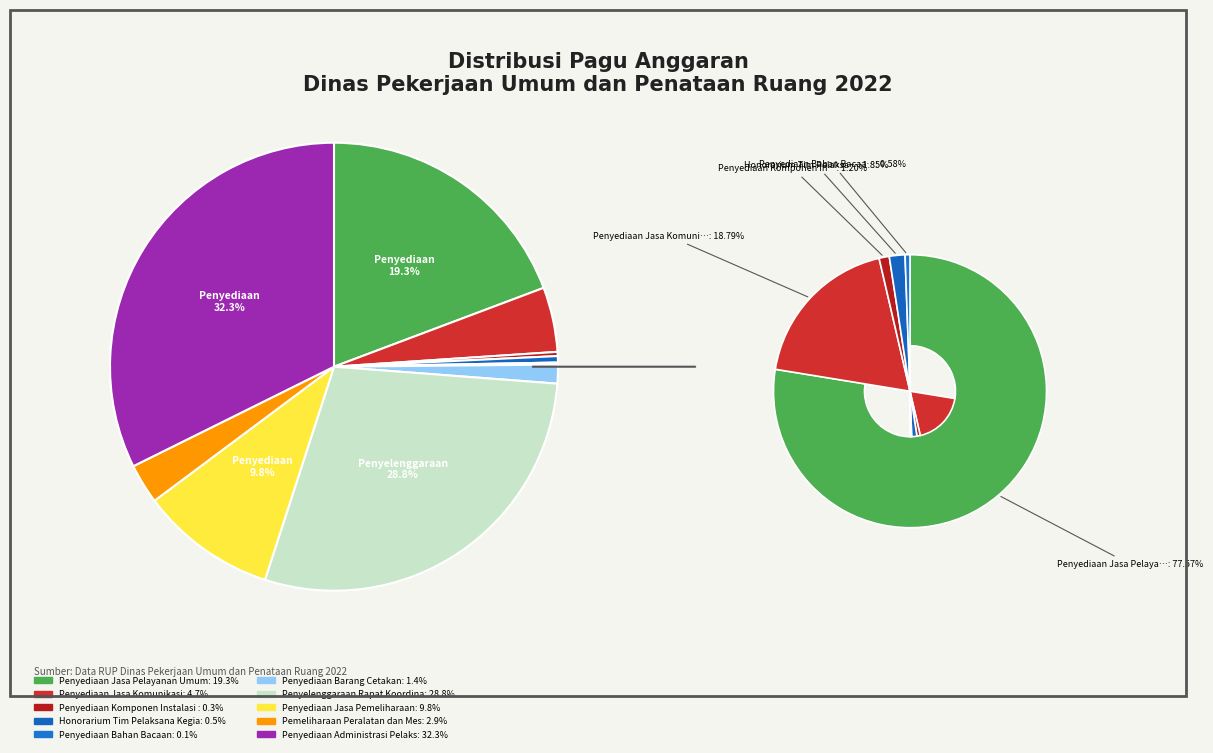

Which category has the biggest portion of the pie?

Penyediaan Administrasi Pelaksanaan